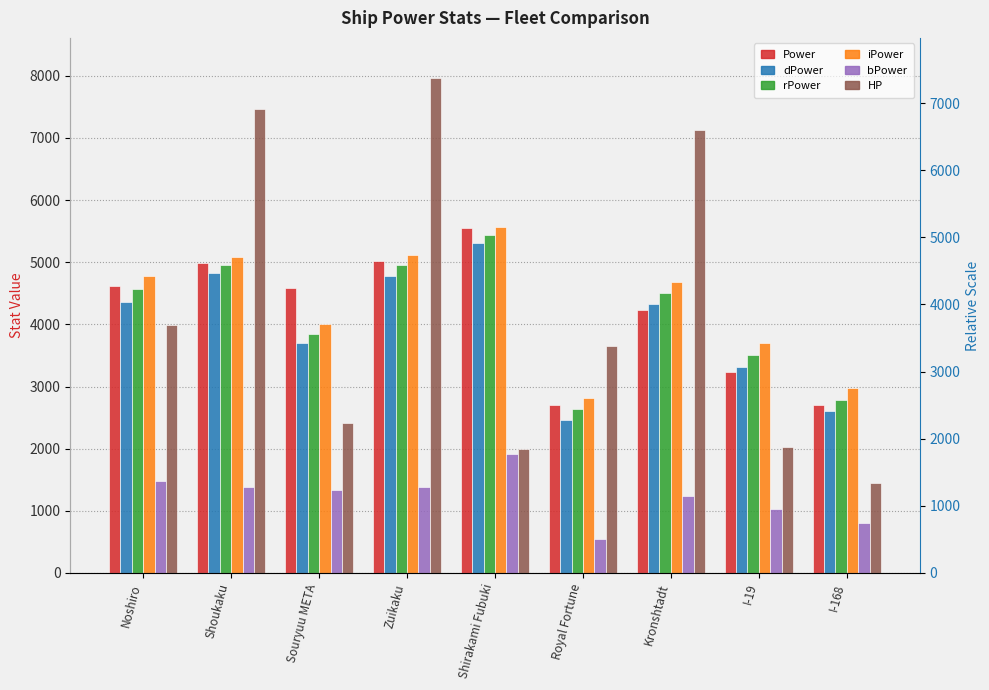

True or false: Power has a value of 3230 at I-19.

True